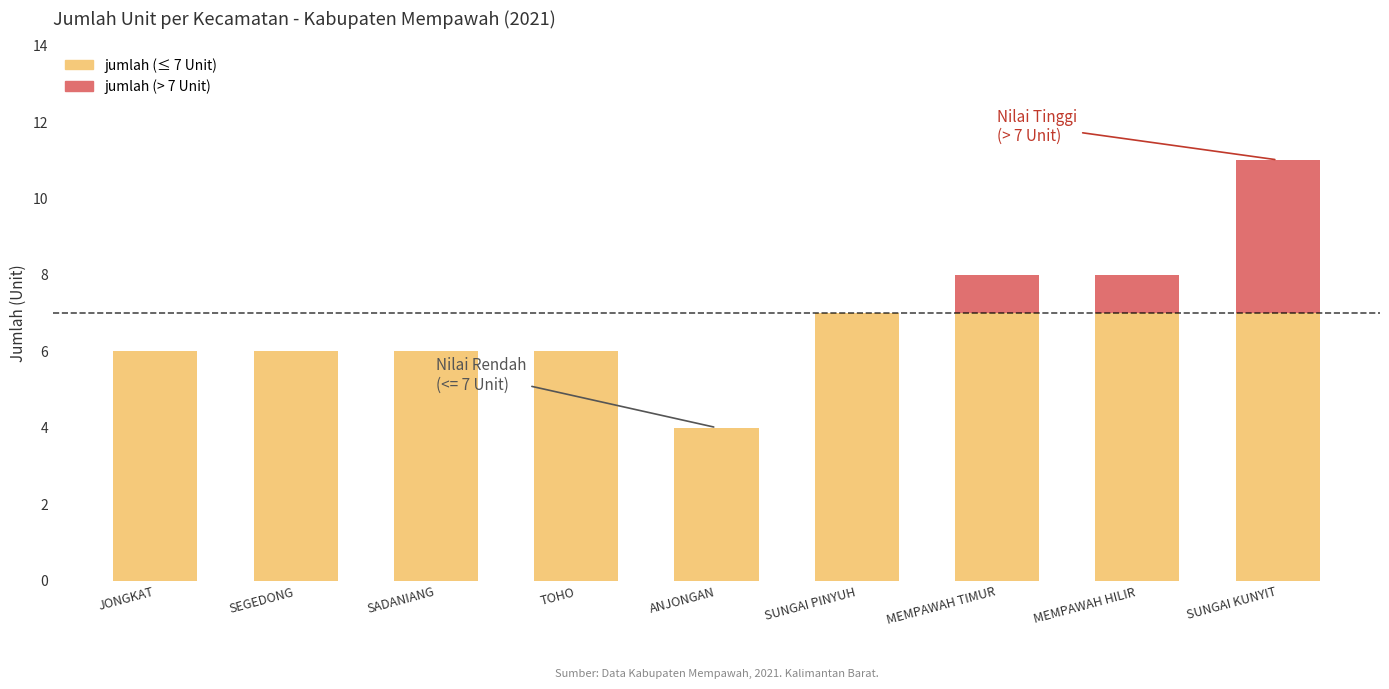

How many values exceed 6?

4